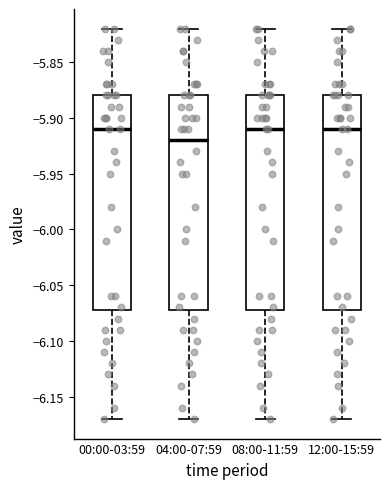

Where is the lower edge of the box for 00:00-03:59 on the y-axis? The values are not printed on the chart, so give them approximately, as read against the axis.

-6.07